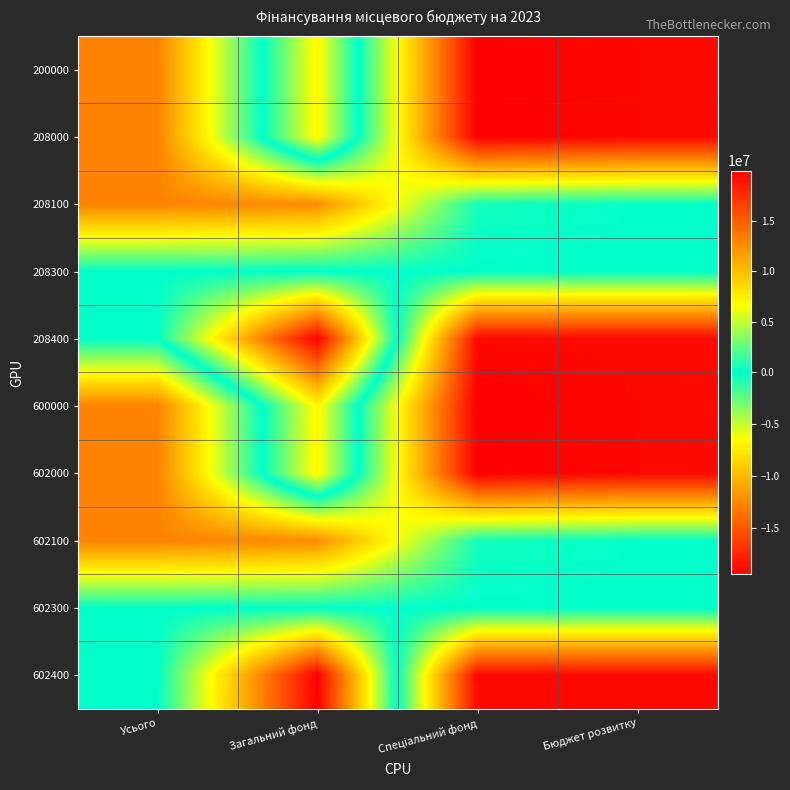

What is the maximum value shown in the chart?

19945490.5